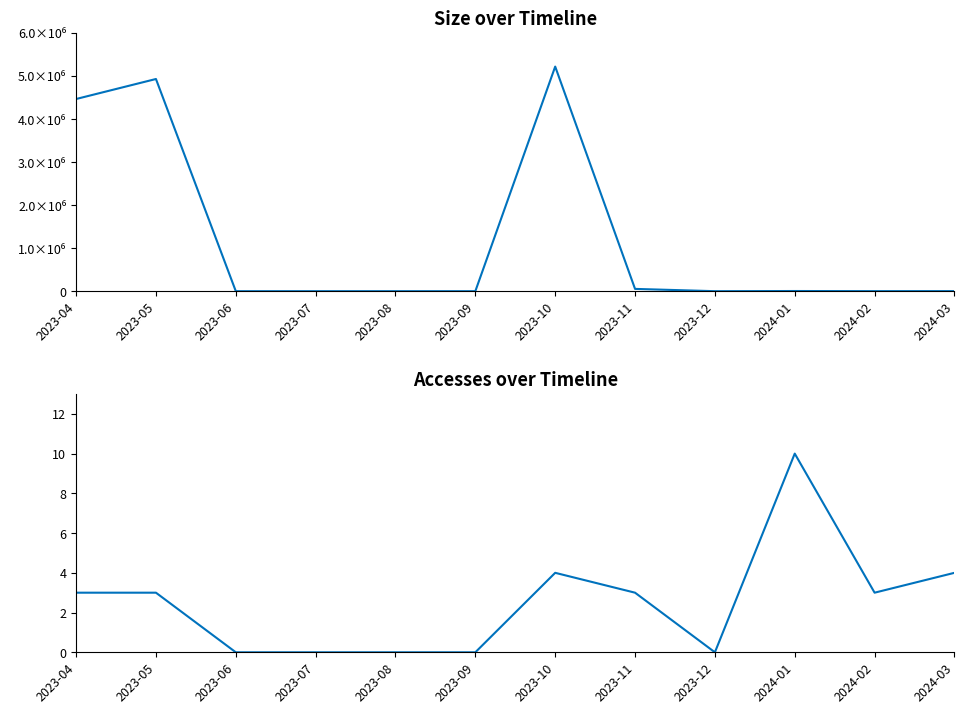

At how many categories does at least one series exceed 2733843?

3